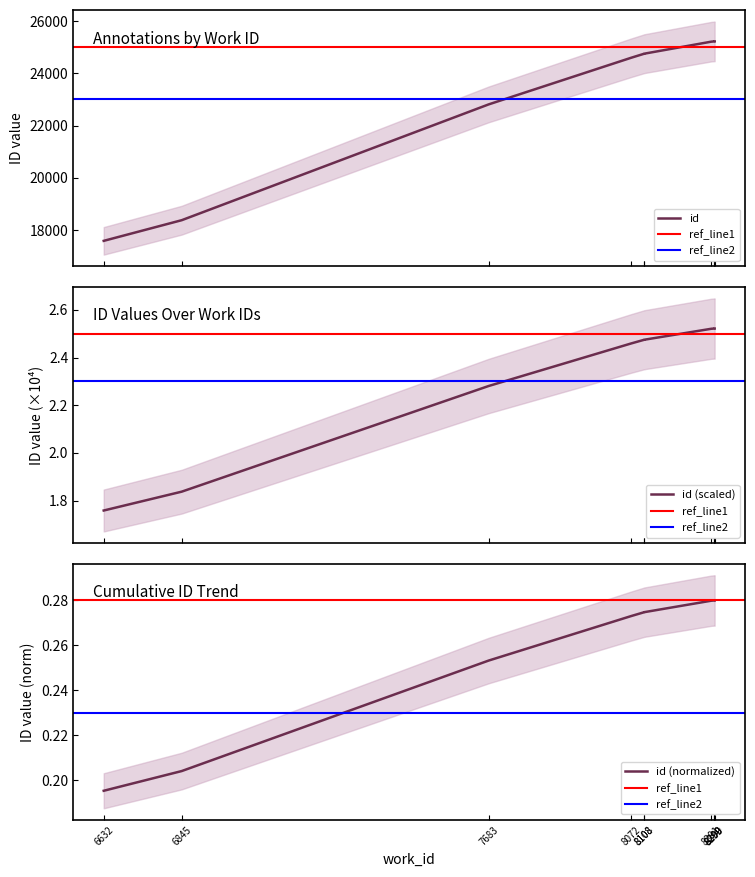

Is it true that the value at 6632 is 10689?

False